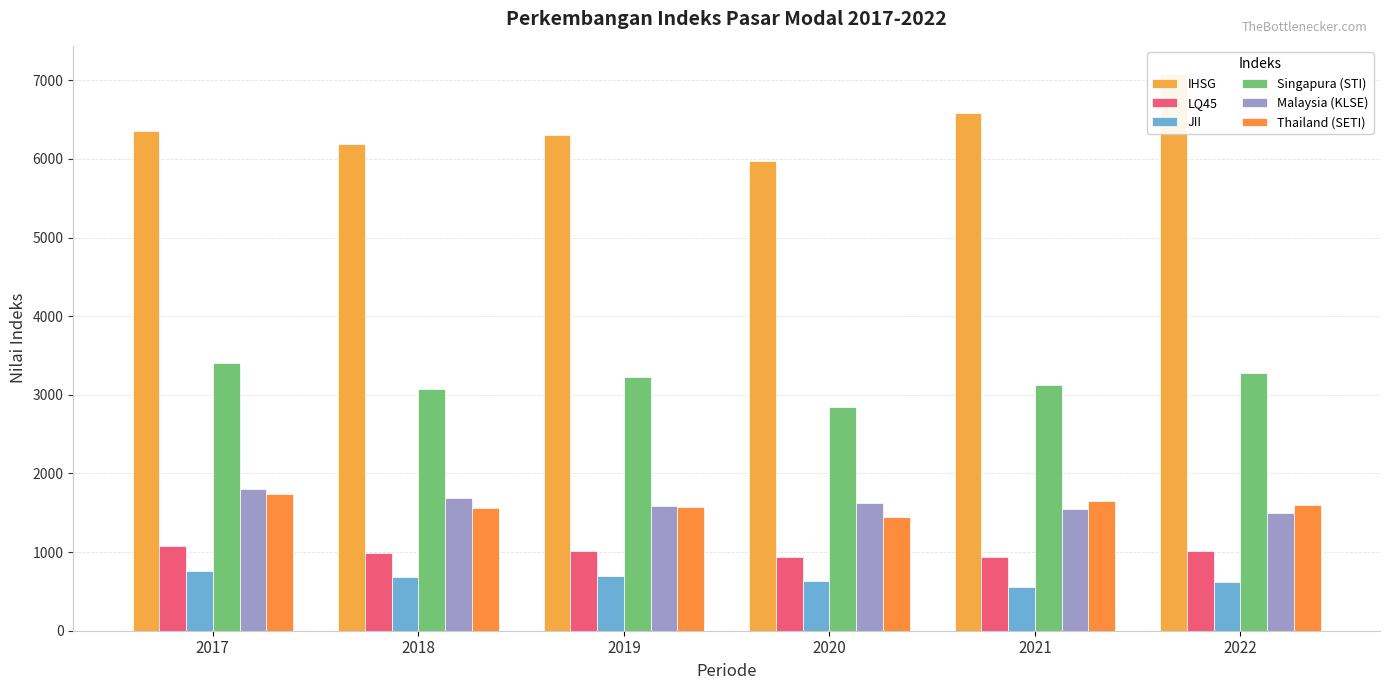

Which series has the largest total across all categories?

IHSG